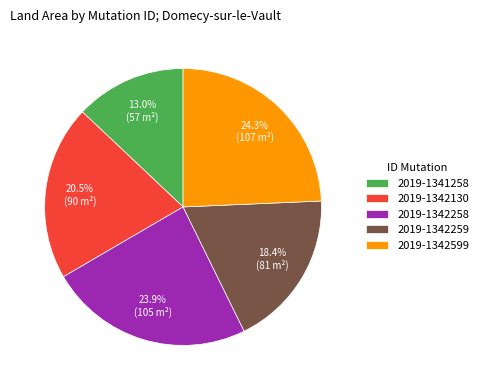

To the nearest percent, what is the difference between the 2019-1342130 and 2019-1342259 slice percentages?

2%